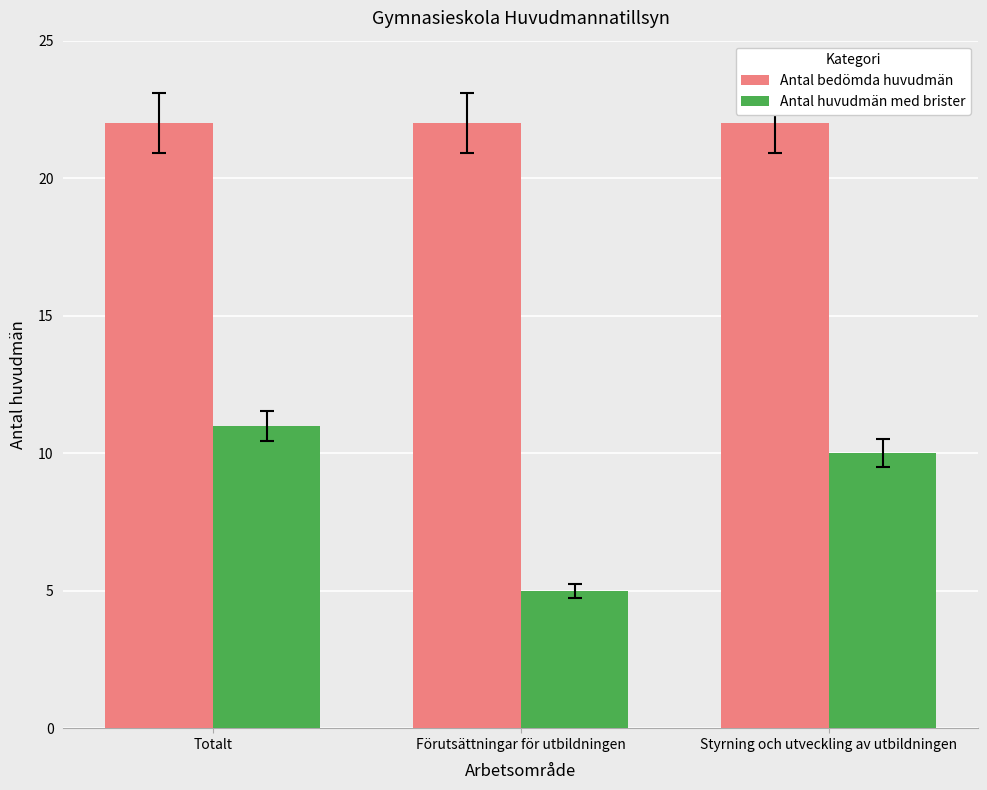

What is the minimum value shown in the chart?

5